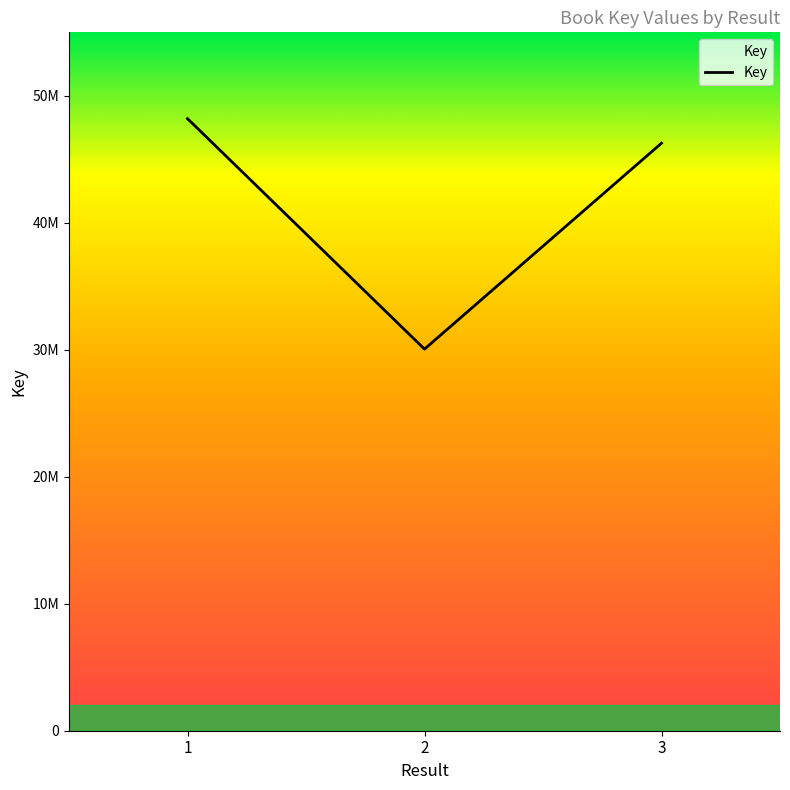

Does the chart display data point markers on the line(s)?

No